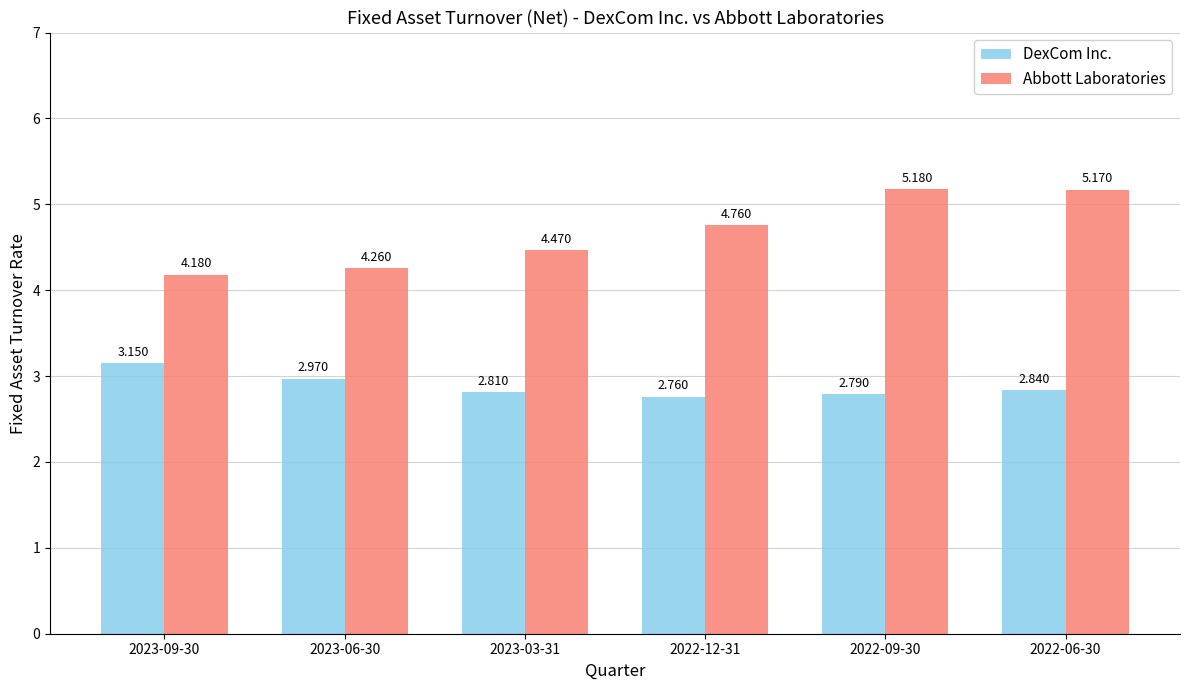

Which label corresponds to the largest value in the chart?

2022-09-30